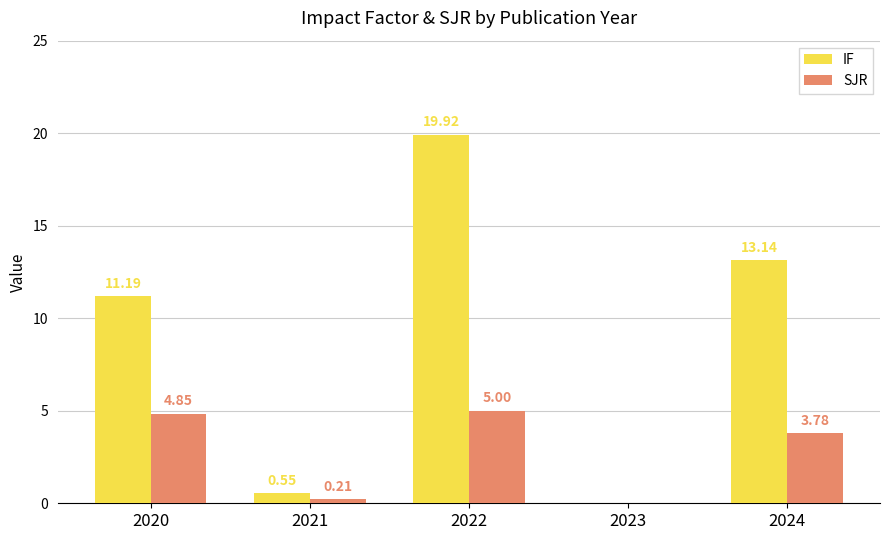

How many values in IF are above zero?

4